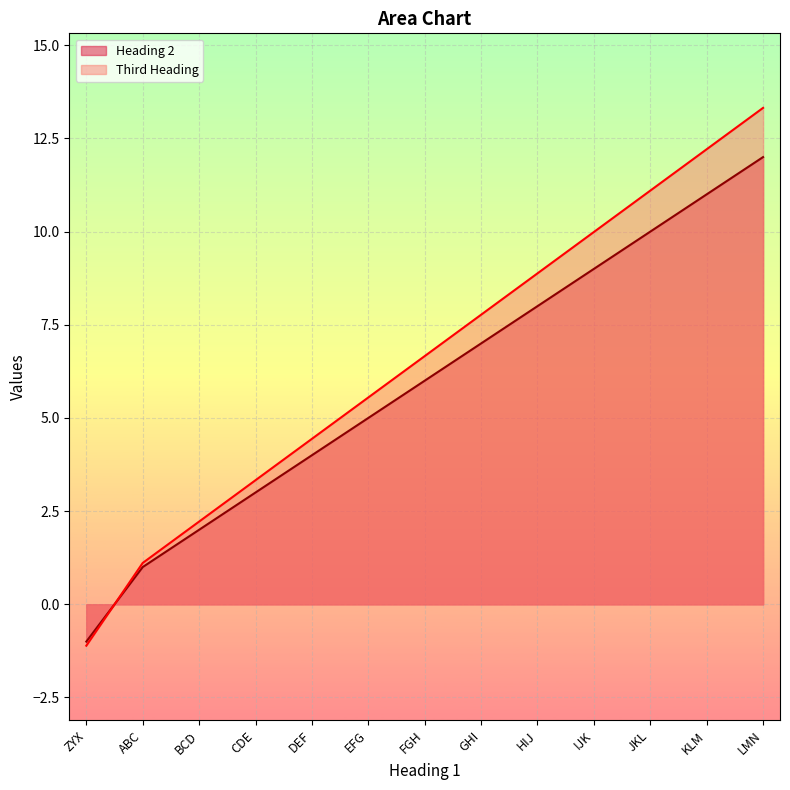

True or false: Heading 2 has more than 0 points higher than both neighbors.

False